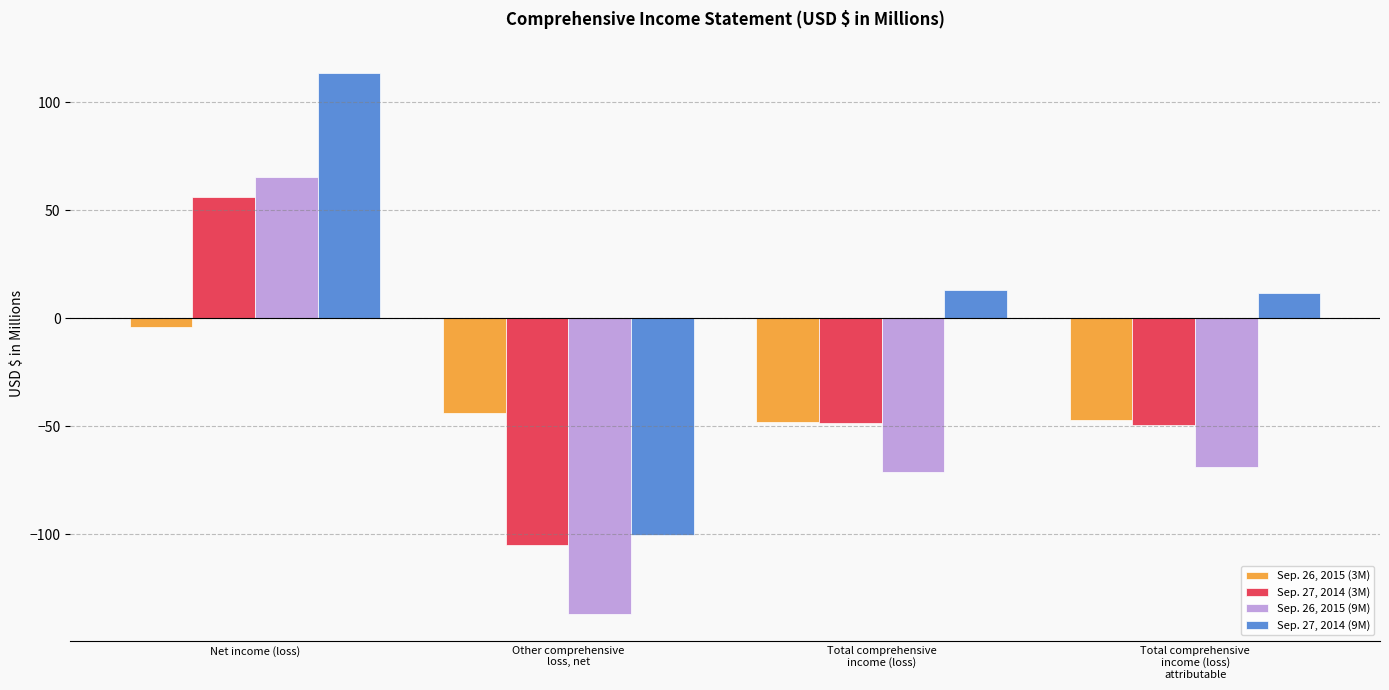

Which series has the largest total across all categories?

Sep. 27, 2014 (9M)